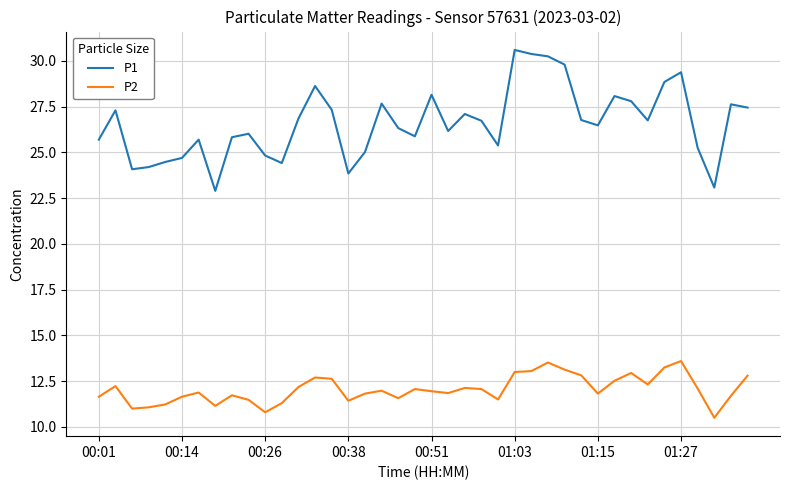

True or false: P1 and P2 intersect in this chart.

False